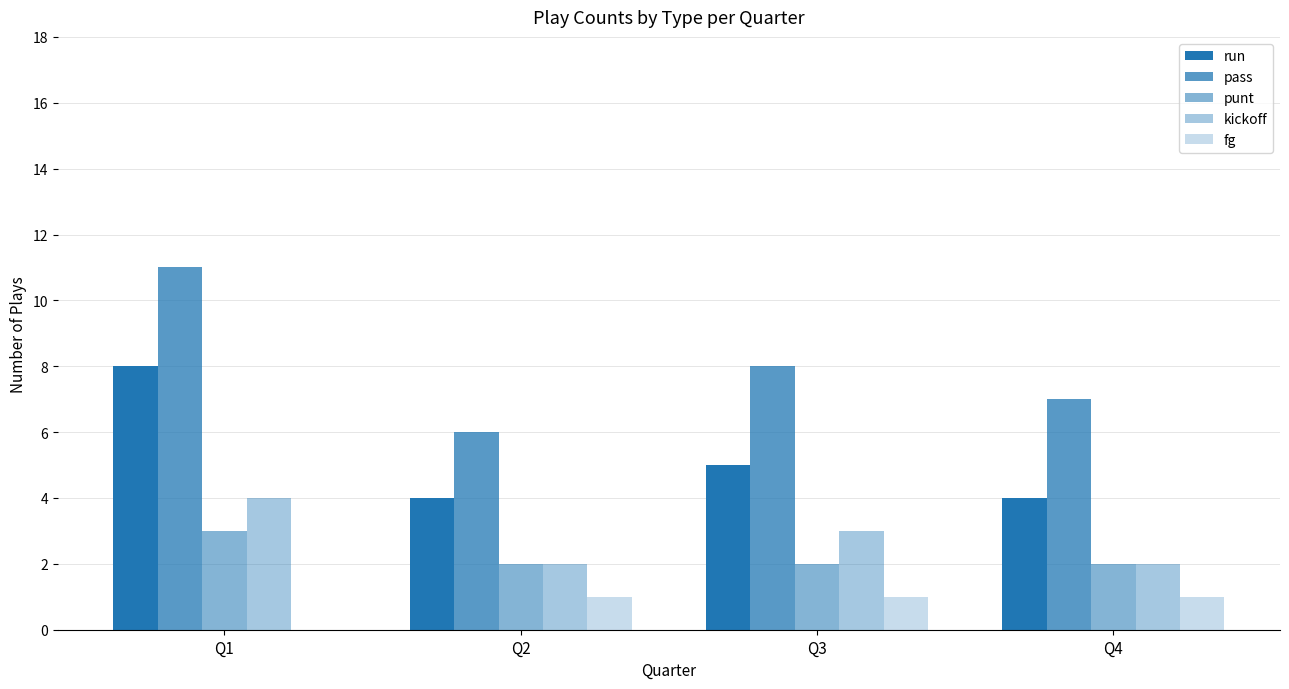

Where is punt nearest to the value 2?

Q2